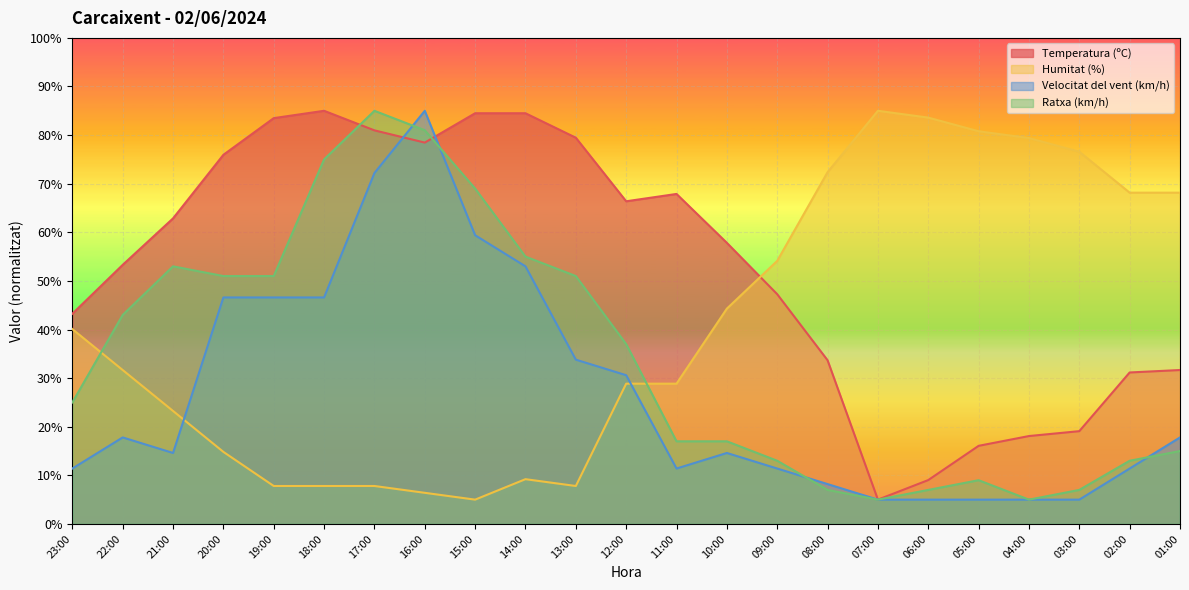

Reading right to left, extract all data points from this chart.

Temperatura (ºC): 31.7	31.2	19.1	18.1	16.1	9.0	5.0	33.7	47.3	57.8	67.9	66.4	79.5	84.5	84.5	78.5	81.0	85.0	83.5	75.9	62.9	53.3	43.2
Humitat (%): 68.2	68.2	76.6	79.4	80.8	83.6	85.0	72.4	54.1	44.3	28.9	28.9	7.8	9.2	5.0	6.4	7.8	7.8	7.8	14.8	23.2	31.7	40.1
Velocitat del vent (km/h): 17.8	11.4	5.0	5.0	5.0	5.0	5.0	8.2	11.4	14.6	11.4	30.6	33.8	53.0	59.4	85.0	72.2	46.6	46.6	46.6	14.6	17.8	11.4
Ratxa (km/h): 15.0	13.0	7.0	5.0	9.0	7.0	5.0	7.0	13.0	17.0	17.0	37.0	51.0	55.0	69.0	81.0	85.0	75.0	51.0	51.0	53.0	43.0	25.0